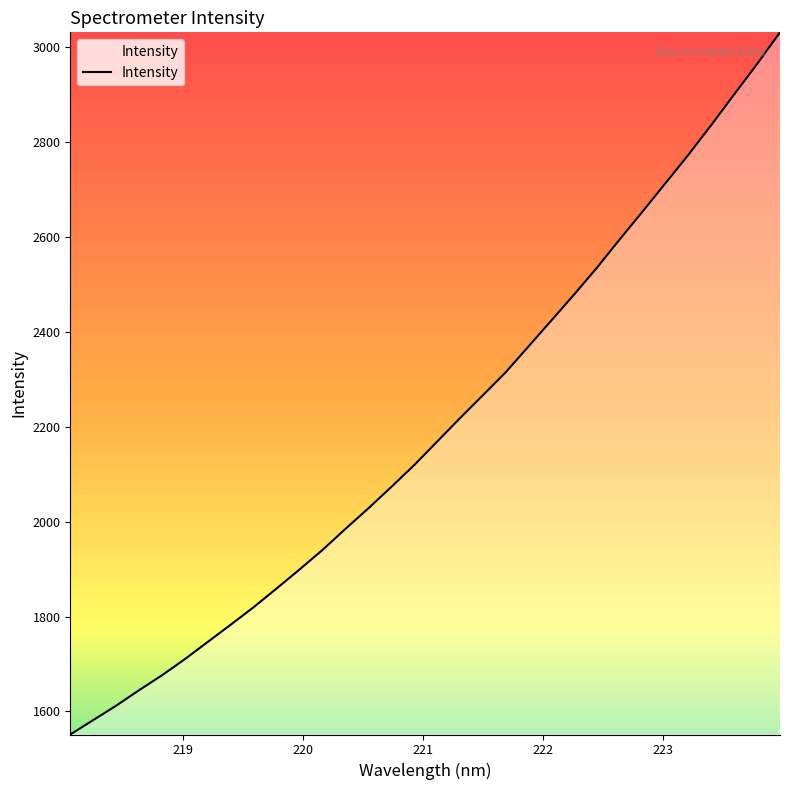

What is the smallest value displayed?

1551.4